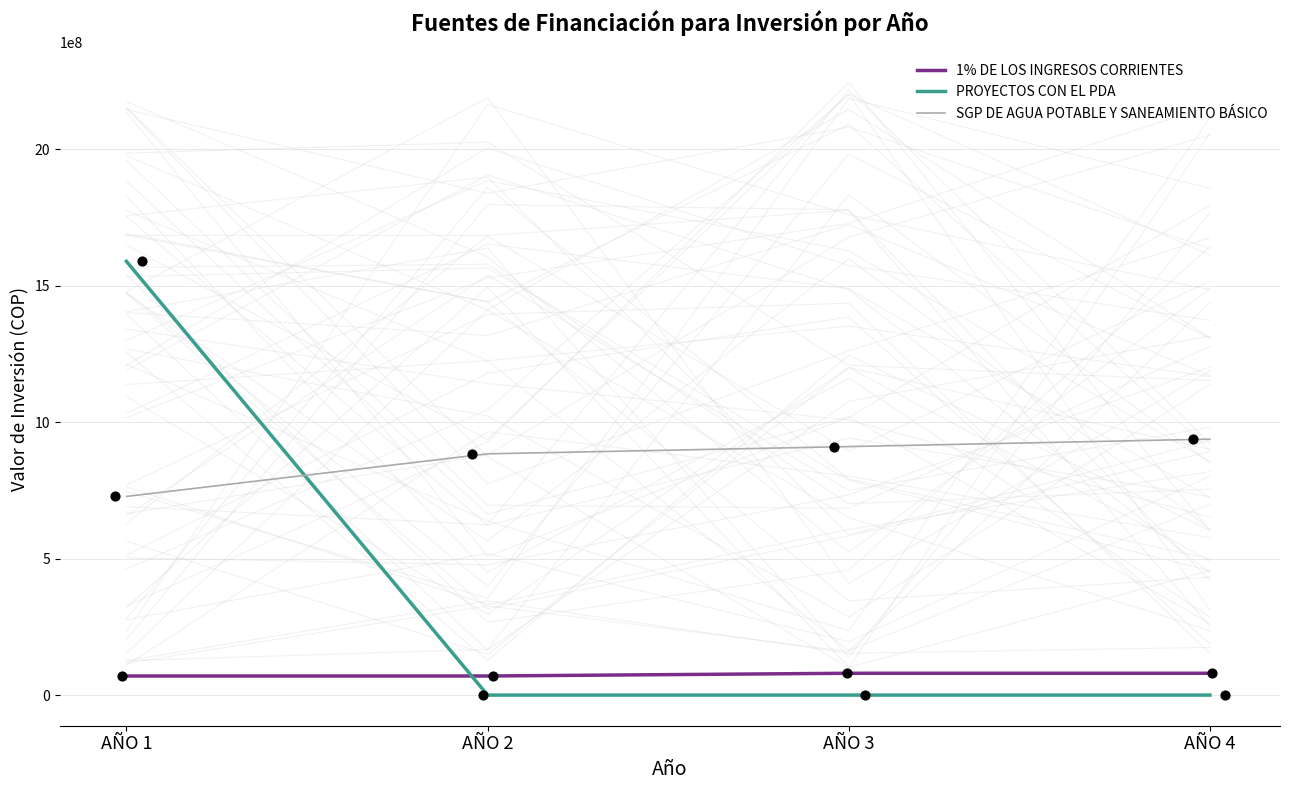

Which series has the largest total across all categories?

SGP DE AGUA POTABLE Y SANEAMIENTO BÁSICO